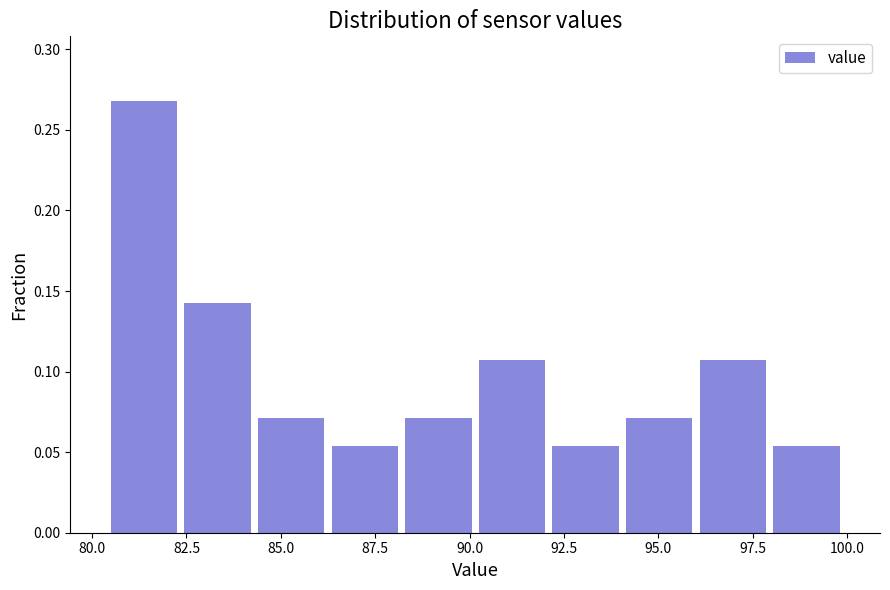

Read against the x-axis, roughly where is the centre of the tallest bar?

81.5